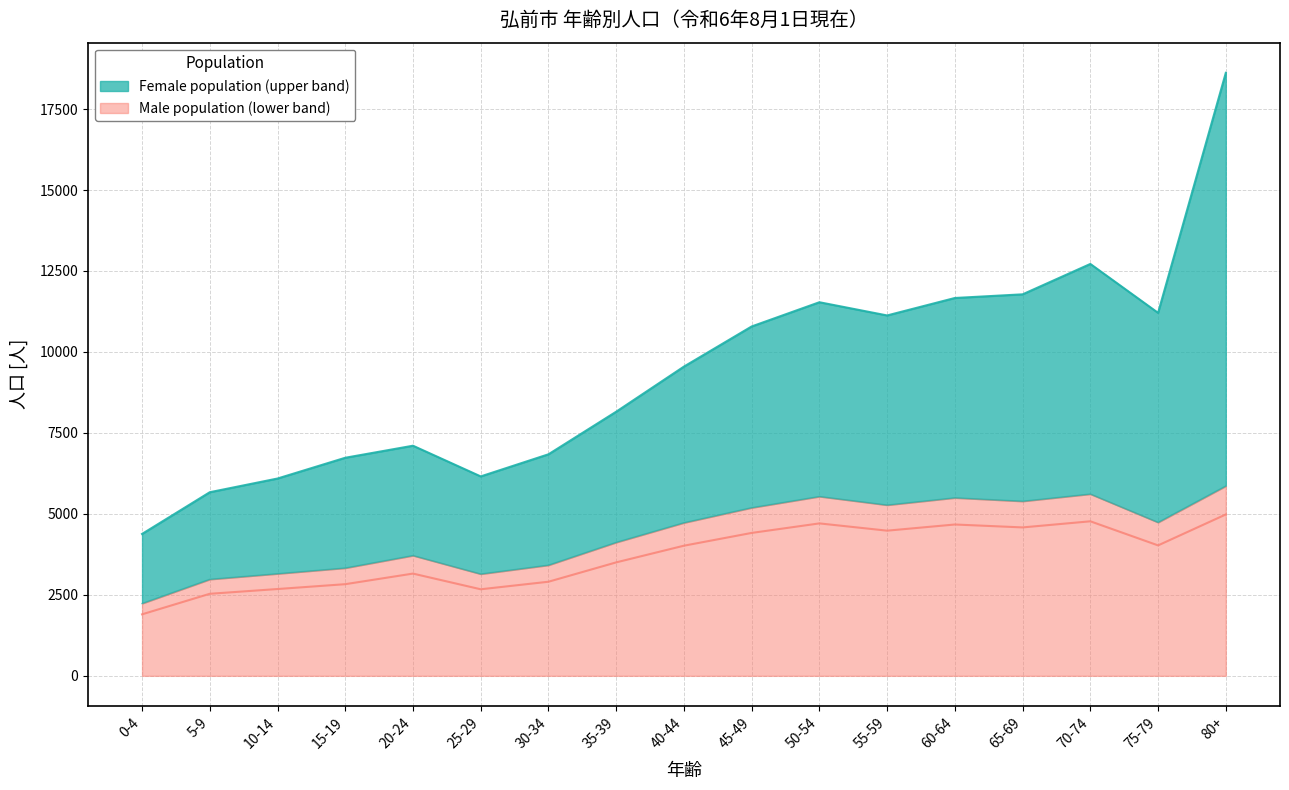

What is the difference between the female_total values at 55-59 and 5-9?

5458